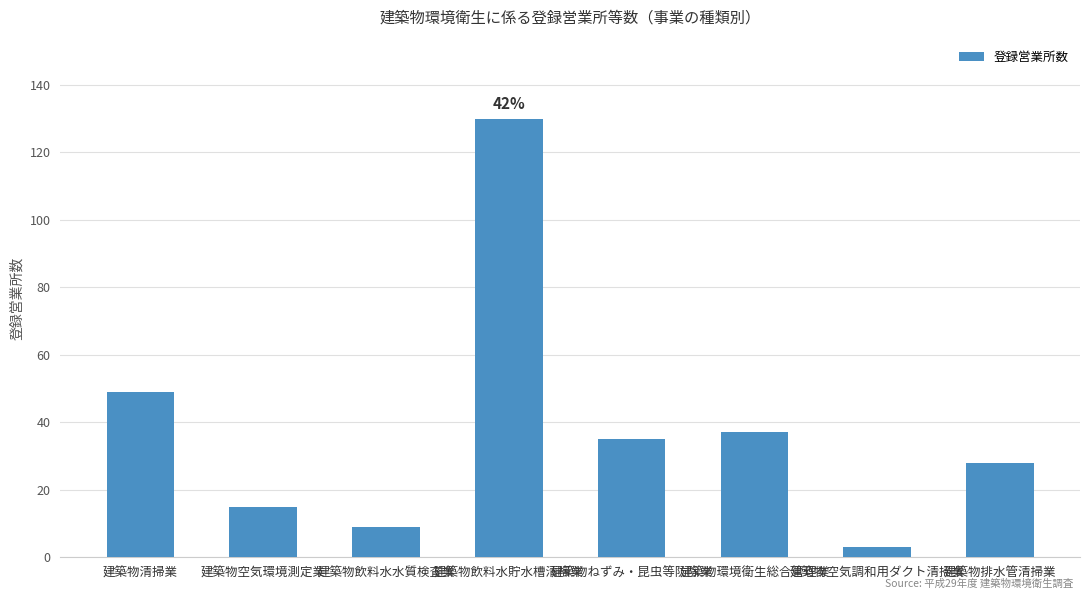

Reading left to right, list all the values displayed in this chart.

49	15	9	130	35	37	3	28